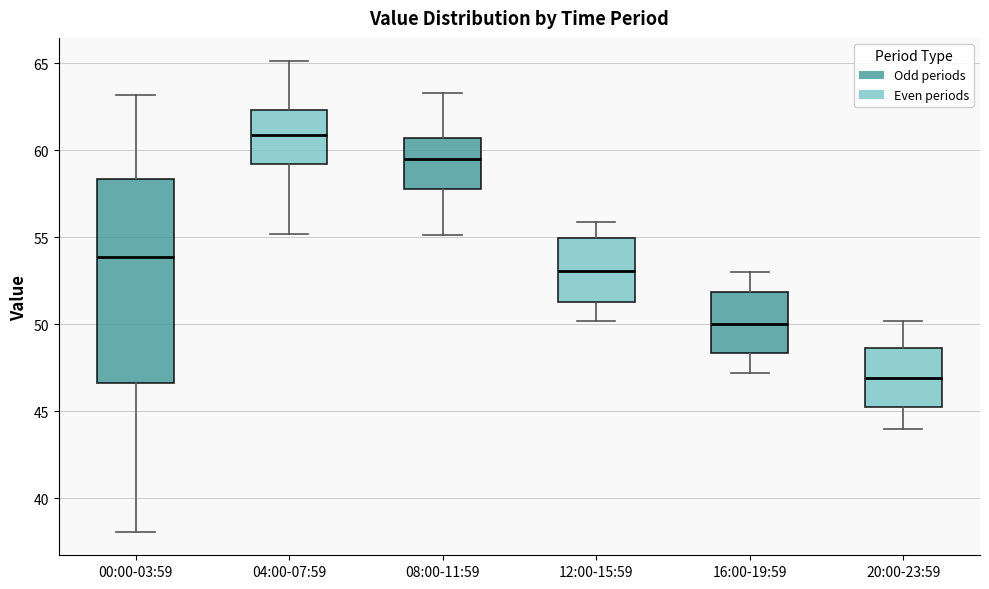

Reading left to right, read every box against the y-axis: the position of its median line, the range the box covers, and the ends of its whiskers. The values are not printed on the chart, so give them approximately, as read against the axis.

00:00-03:59: median 54.0, box 46.5 to 58.5, whiskers 38.0 to 63.0
04:00-07:59: median 61.0, box 59.0 to 62.5, whiskers 55.0 to 65.0
08:00-11:59: median 59.5, box 58.0 to 60.5, whiskers 55.0 to 63.5
12:00-15:59: median 53.0, box 51.5 to 55.0, whiskers 50.0 to 56.0
16:00-19:59: median 50.0, box 48.5 to 52.0, whiskers 47.0 to 53.0
20:00-23:59: median 47.0, box 45.5 to 48.5, whiskers 44.0 to 50.0